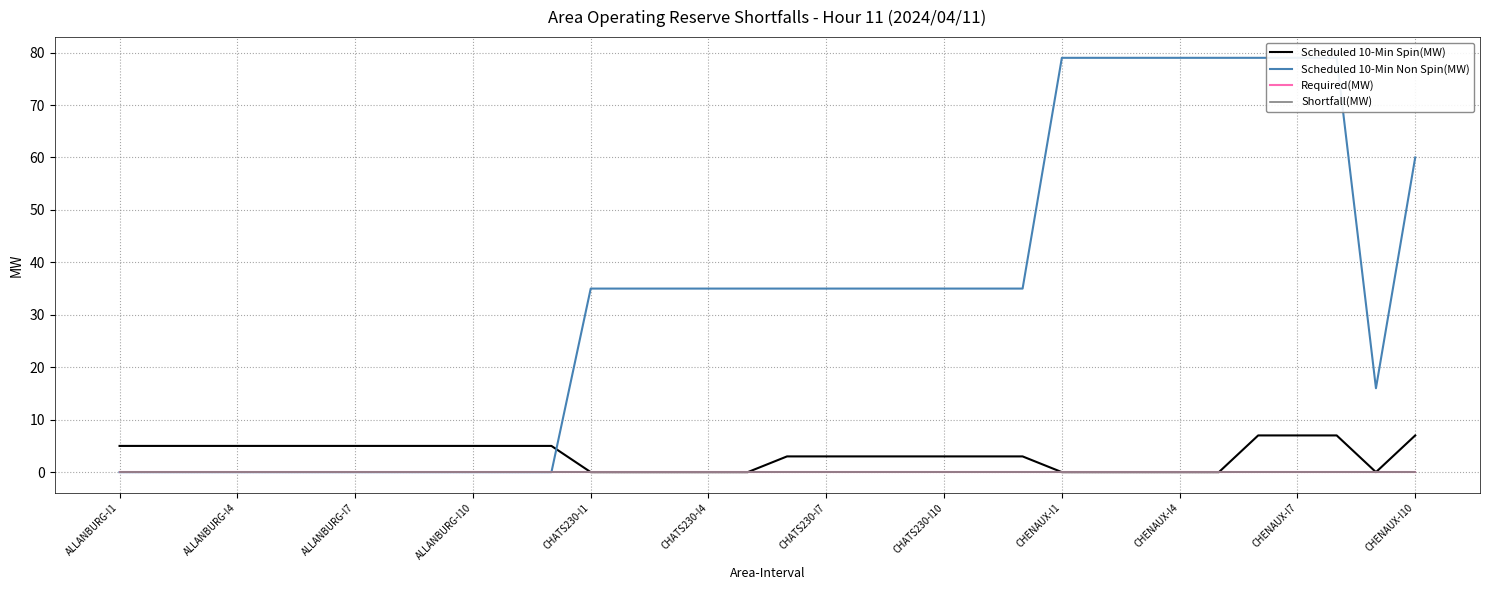

Which series has the widest spread of values?

Scheduled 10-Min Non Spin(MW)